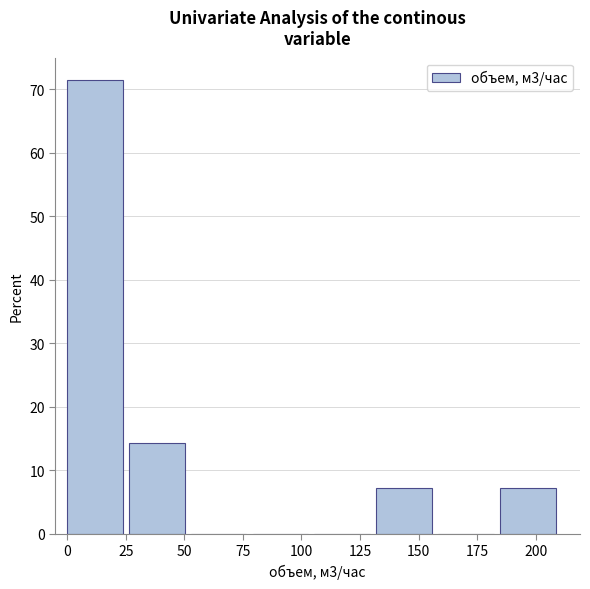

Which range on the x-axis has the tallest bar?

0 to 25